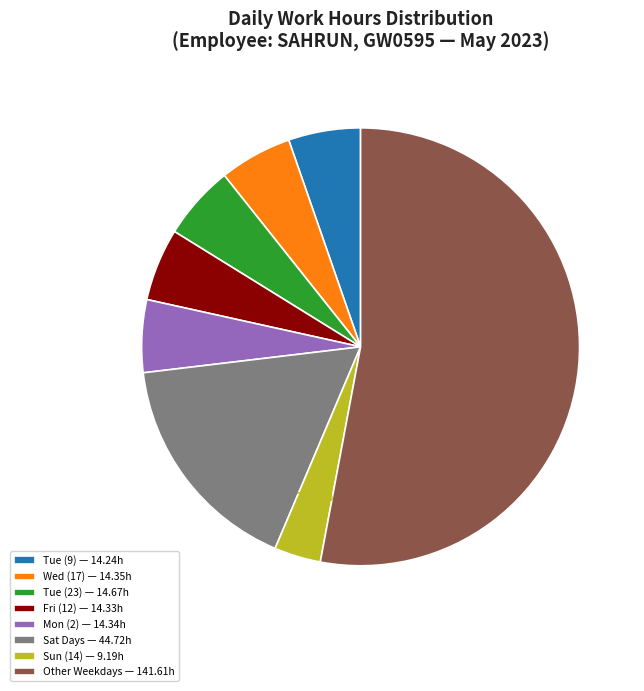

What is the largest slice in the pie chart?

Other Weekdays — 141.61h